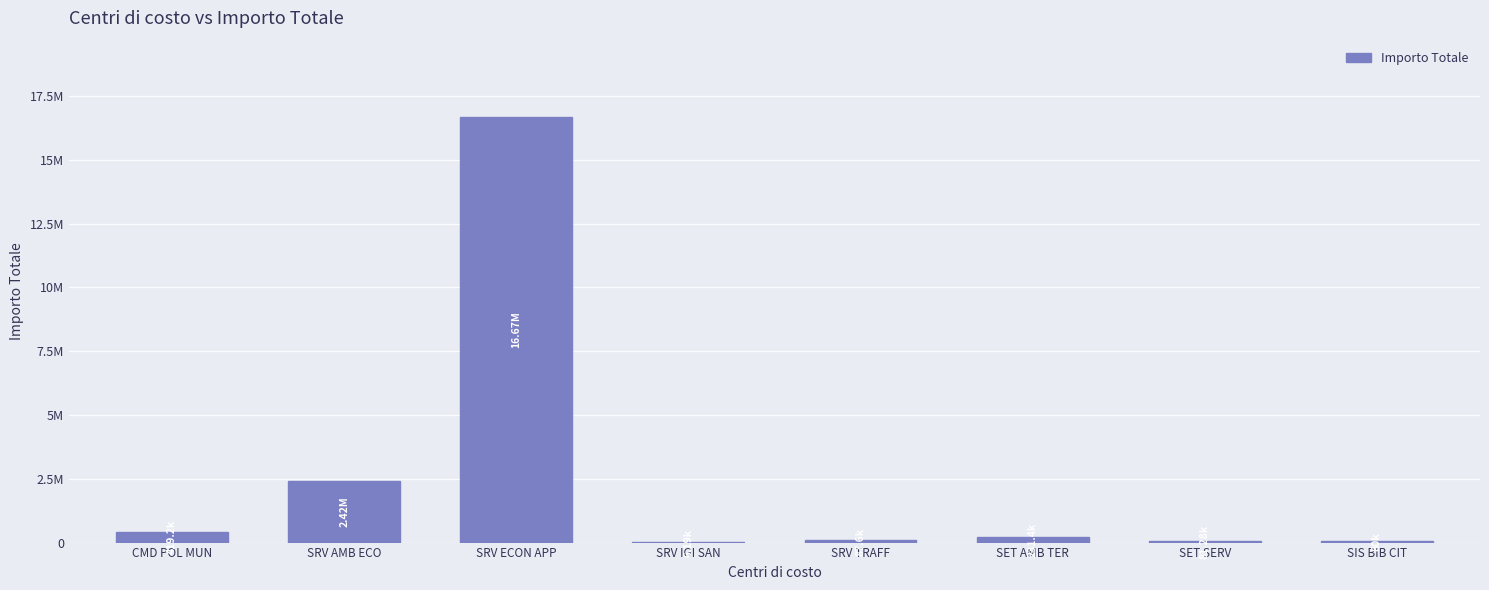

Are the bars horizontal?

No